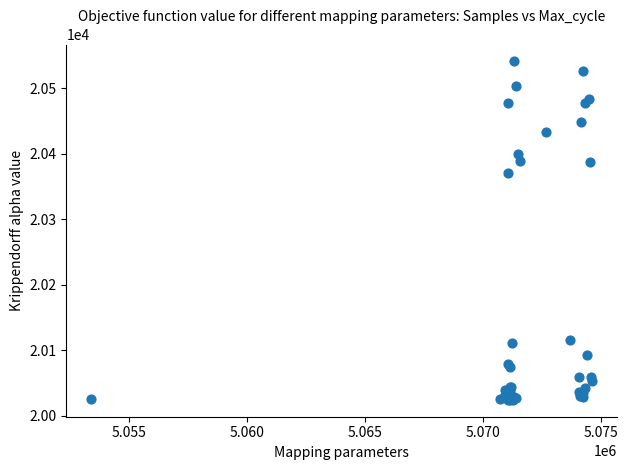

What Y value in the scatter plot is closest to 20282?

20370